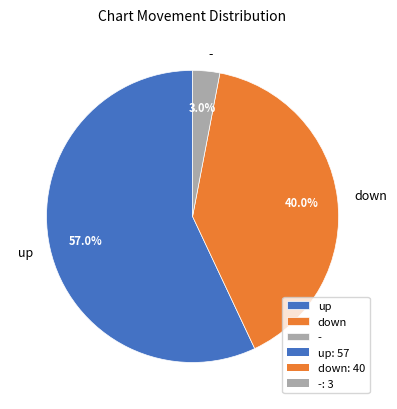

To the nearest percent, what is the combined percentage of up and down?

97%